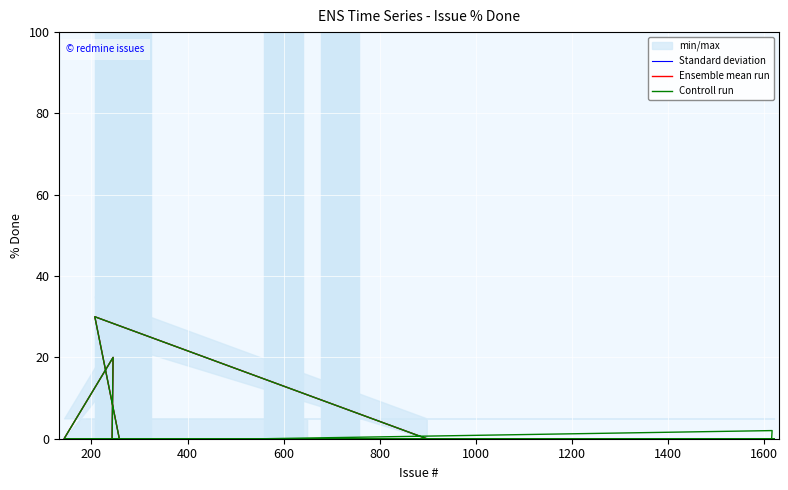

Is the value of Controll run at 800 greater than the value of Standard deviation at 200?

Yes